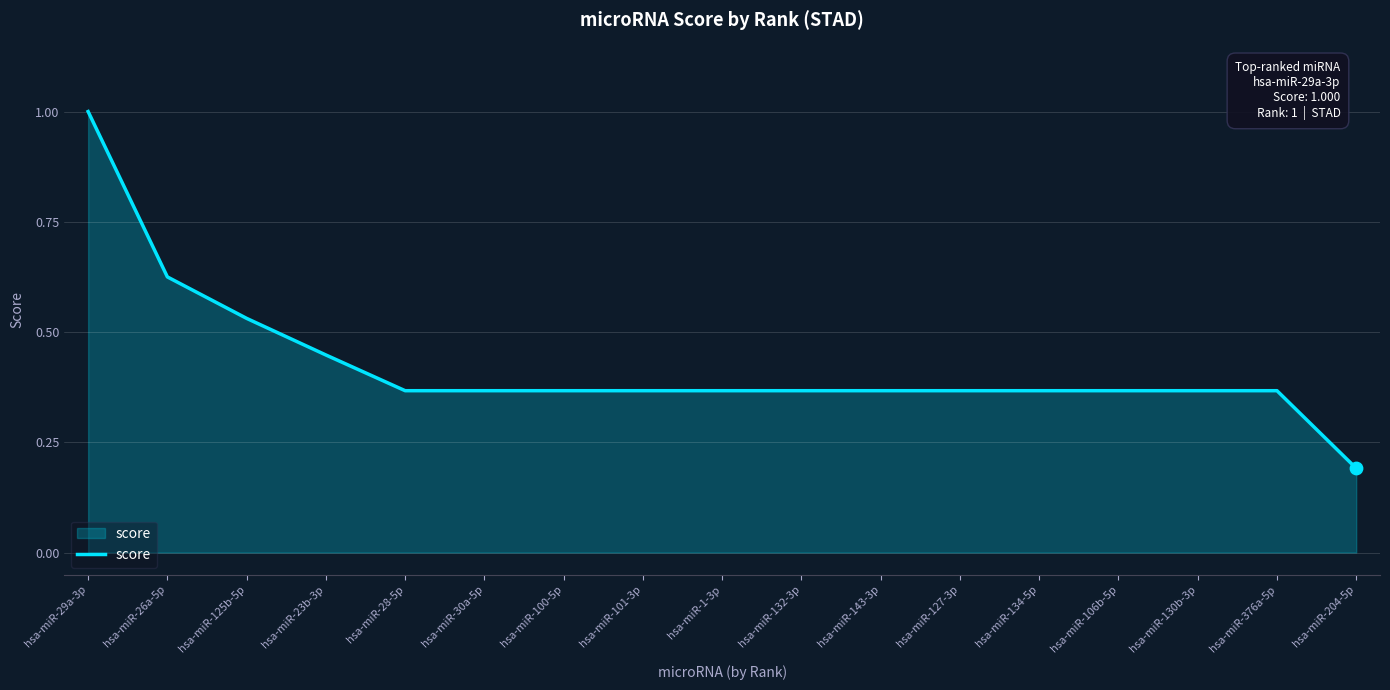

What is the change in value from hsa-miR-29a-3p to hsa-miR-30a-5p?

-0.6